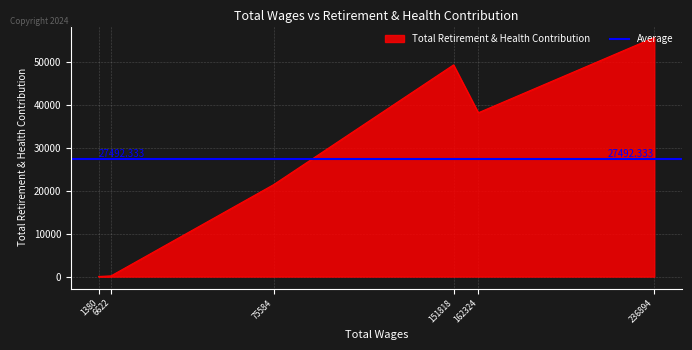

Between 6622 and 236894, which is larger?

236894